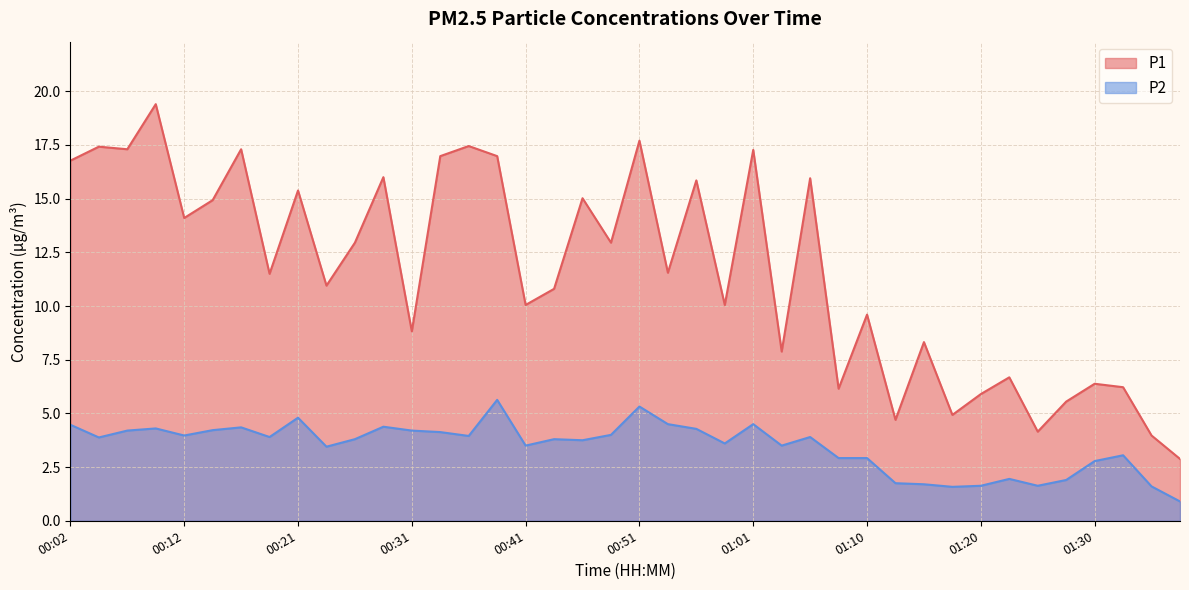

How many lines are shown in the chart?

2